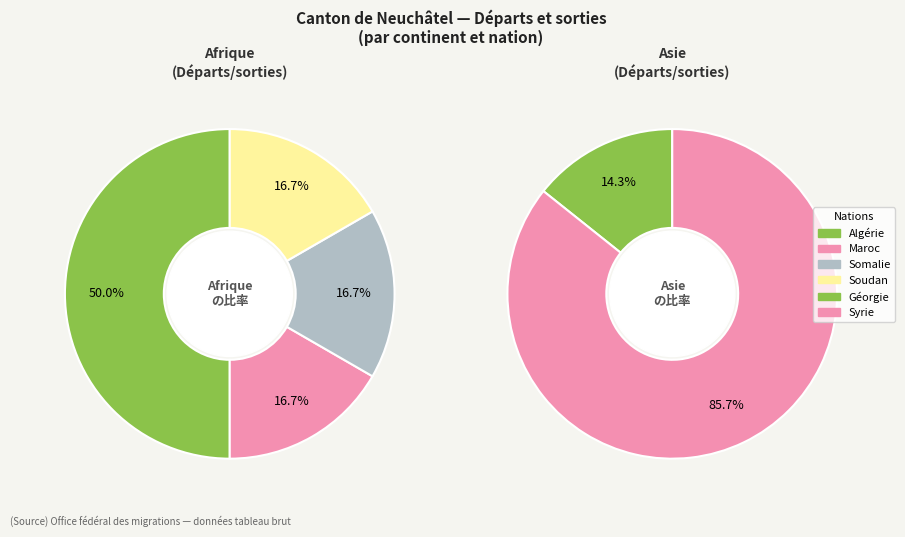

How many slices are in this pie chart?

6